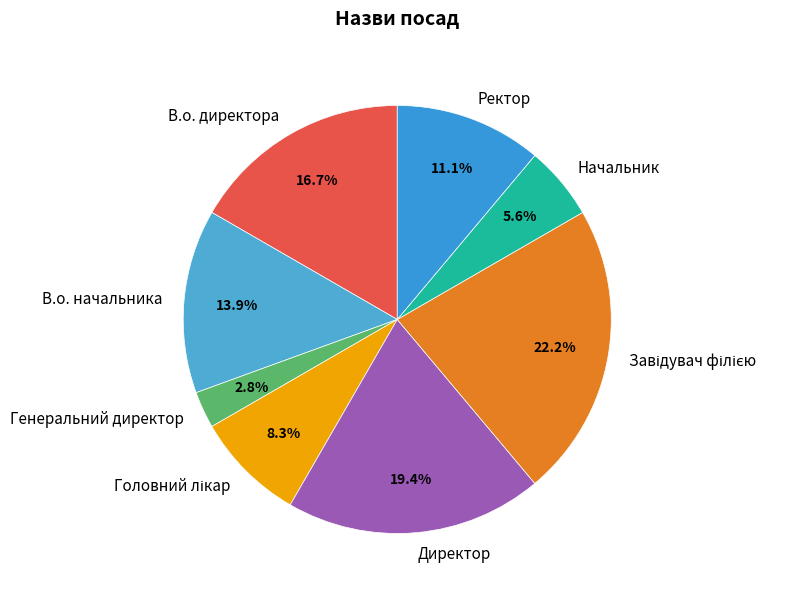

Between В.о. начальника and В.о. директора, which is larger?

В.о. директора